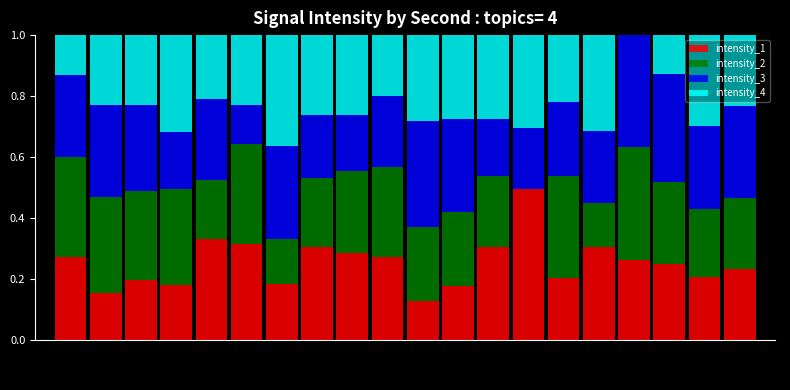

Are the bars grouped side by side (vs. stacked)?

No